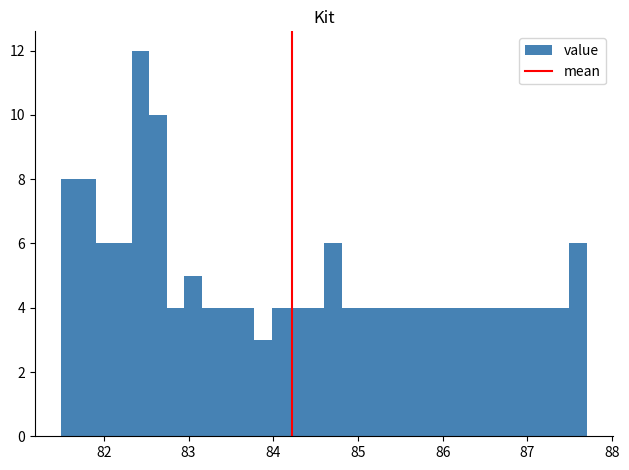

Read against the x-axis, roughly where is the centre of the tallest bar?

82.4